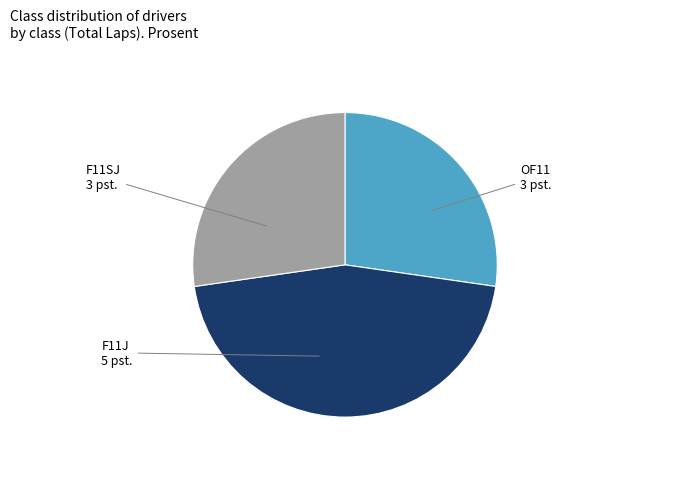

Does any single category account for the majority?

No